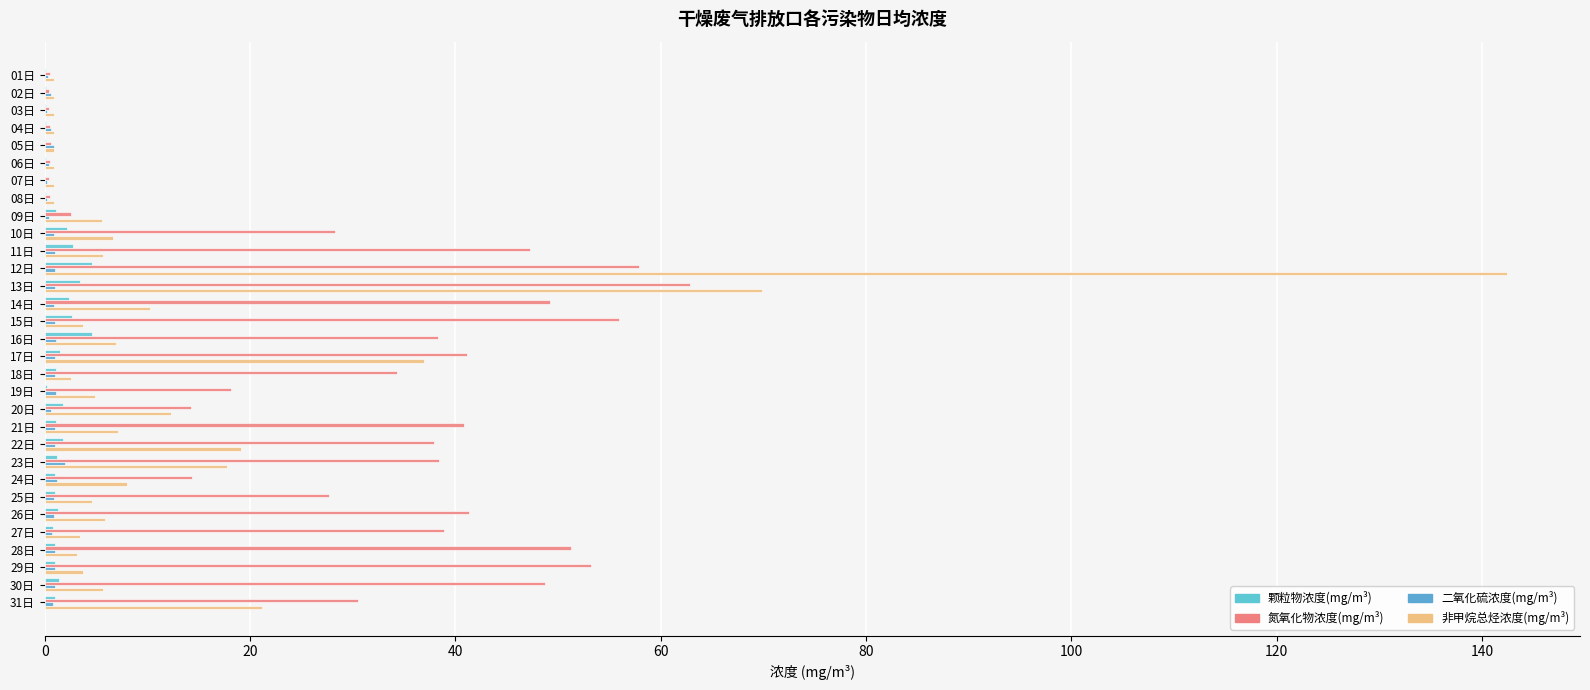

What is the value of the 非甲烷总烃浓度(mg/m³) bar at the 18th from the left?

2.6